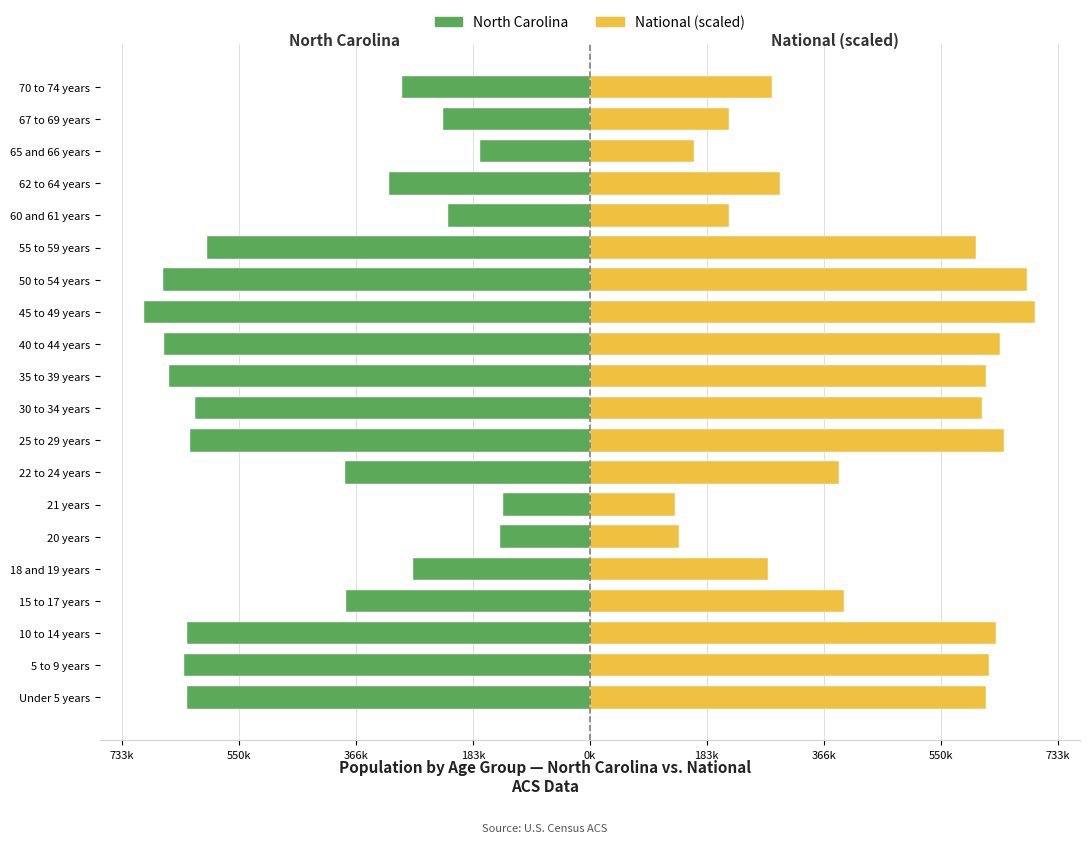

At how many categories does at least one series exceed -484223?

20